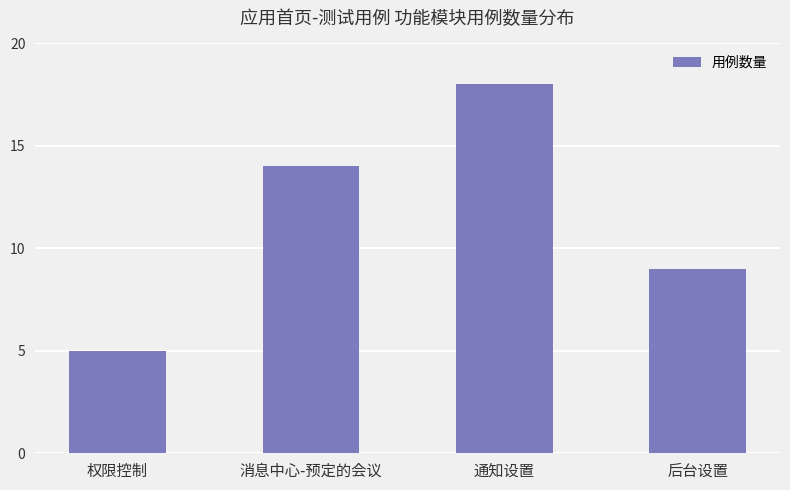

What is the sum of the values at 权限控制 and 后台设置?

14